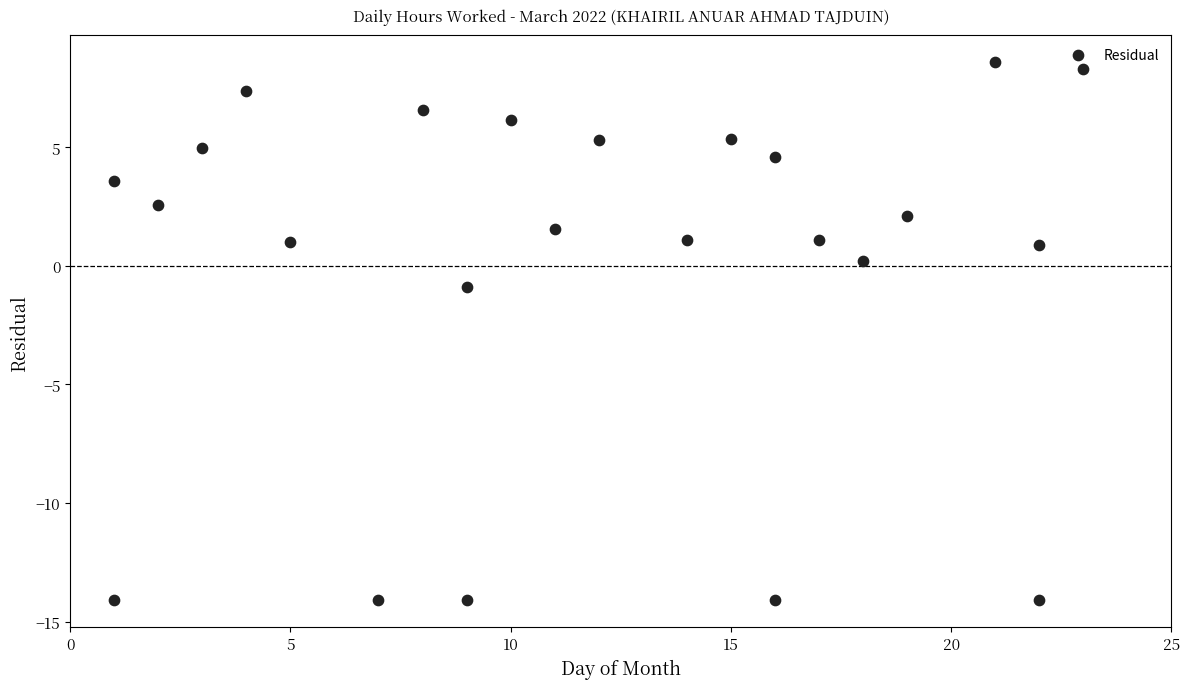

What is the range of X values (max minus min)?

22.0